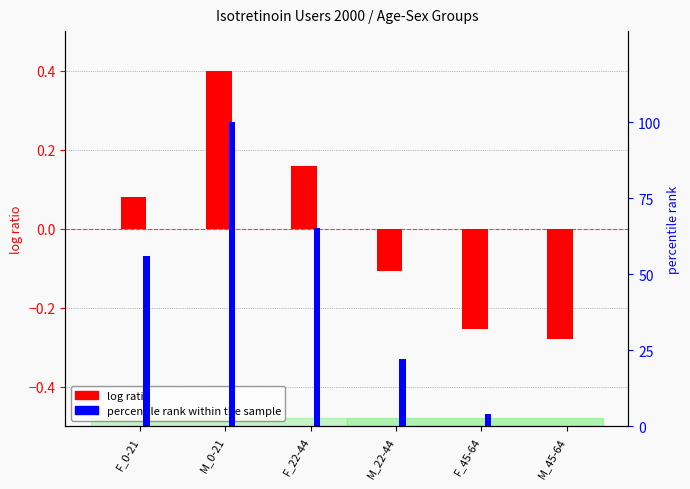

What is the spread (max minus min) of values at F_0-21?

56.0